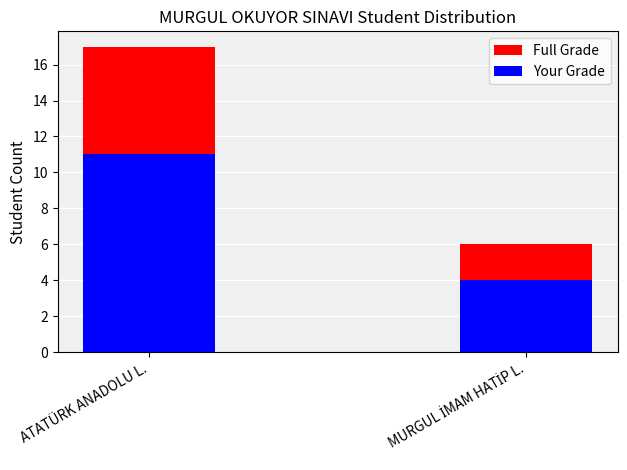

What is the sum of the Full Grade values at ATATÜRK ANADOLU L. and MURGUL İMAM HATİP L.?

23